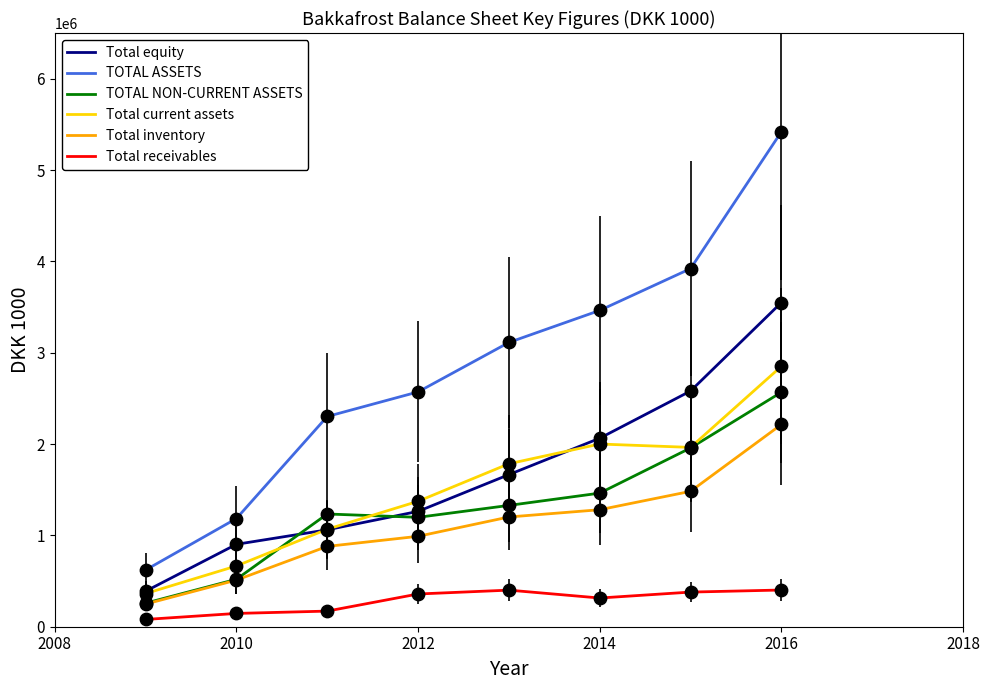

Which series has the widest spread of values?

TOTAL ASSETS